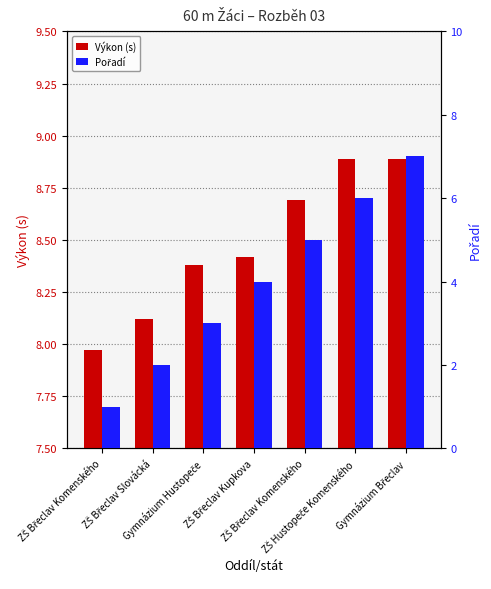

At how many categories does at least one series exceed 6?

7